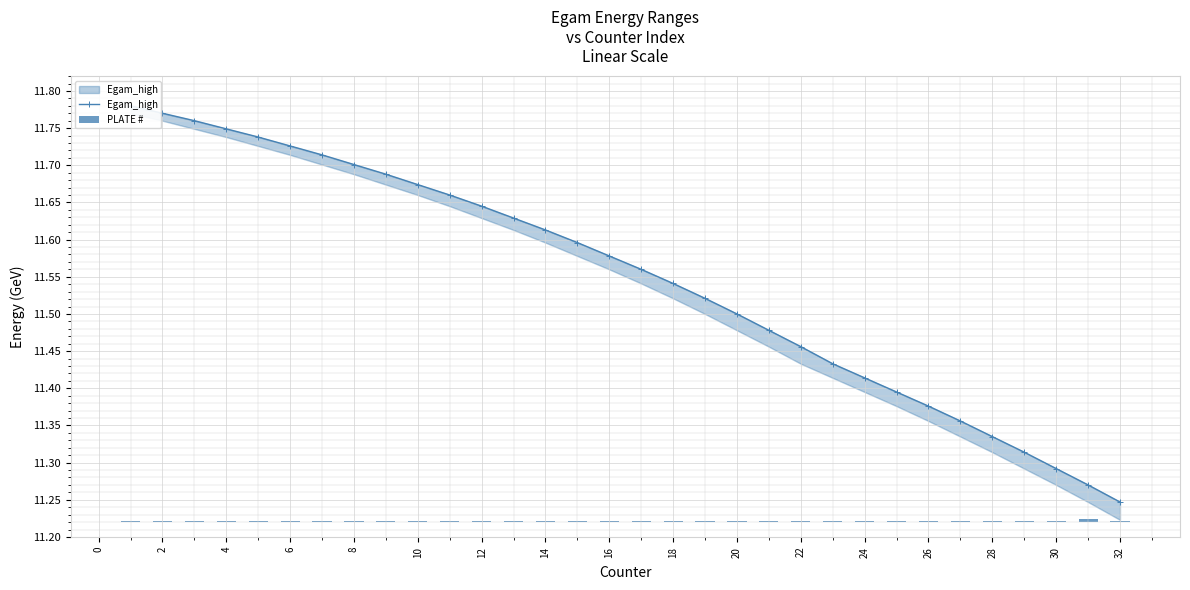

Which has a higher value, 16 or 4?

4